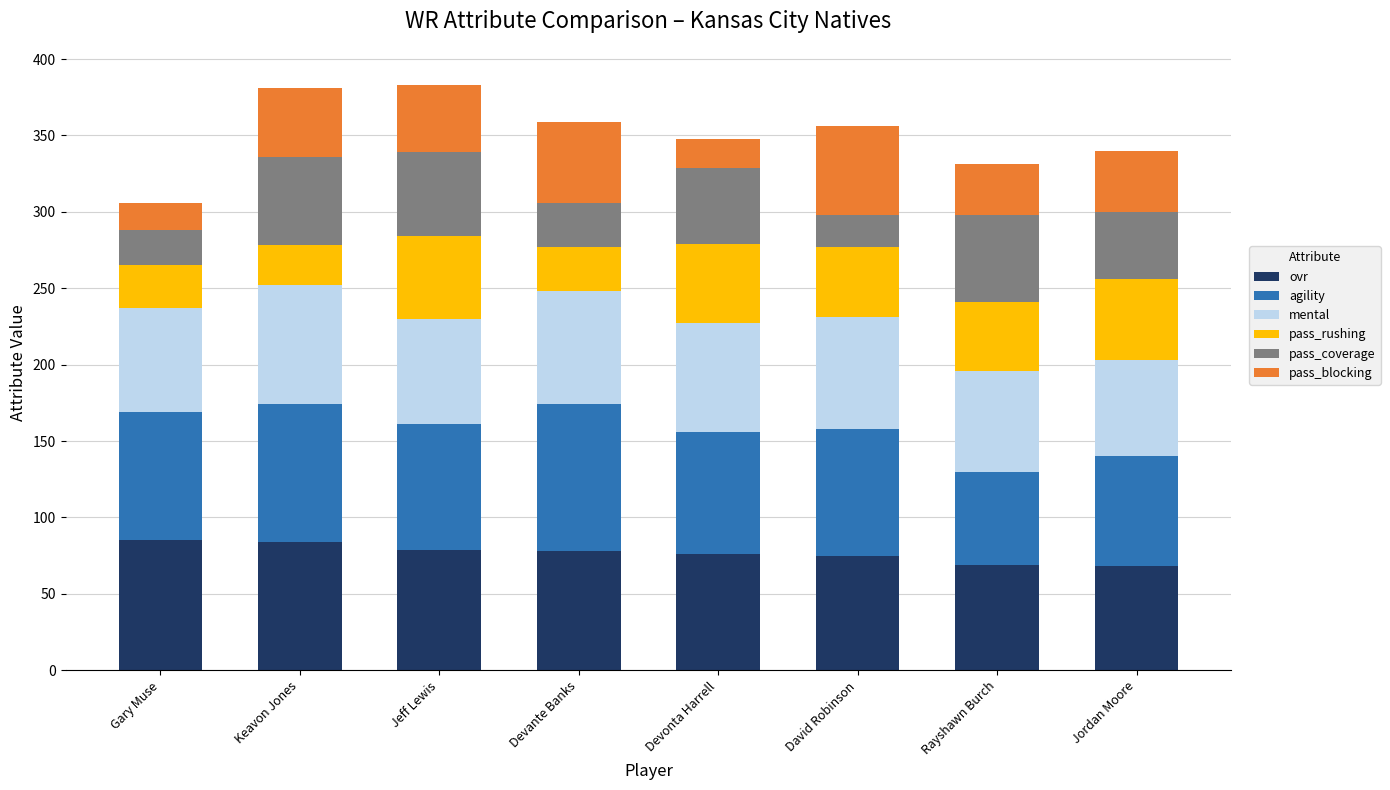

What is the total value across all series at Devonta Harrell?

348